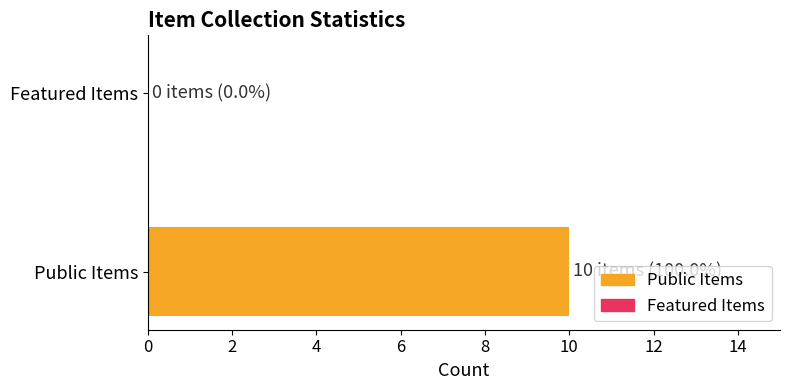

What is the change in value from Public Items to Featured Items?

-10